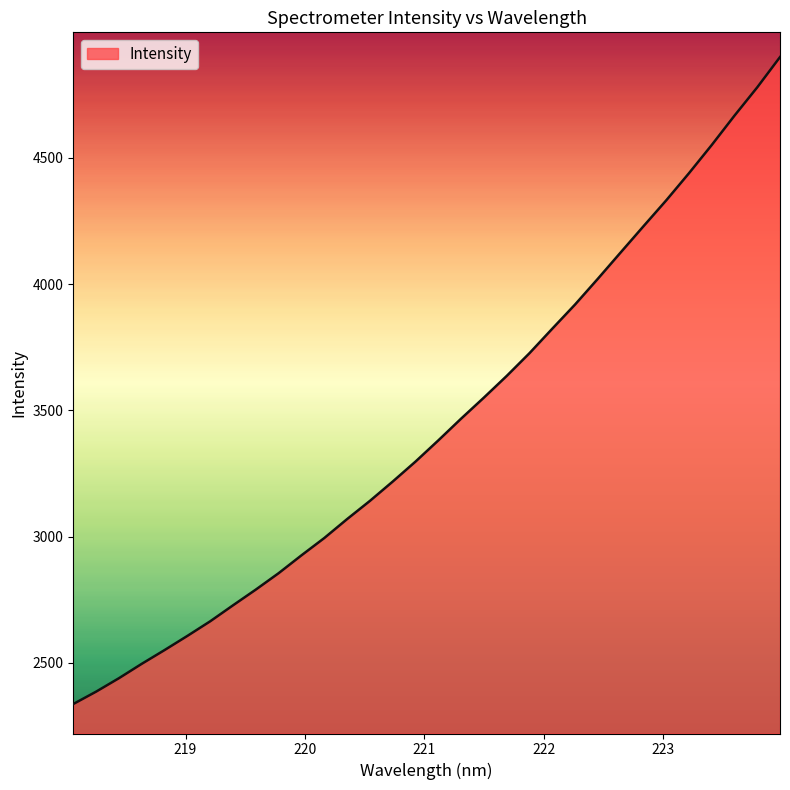

What is the smallest value displayed?

2336.4